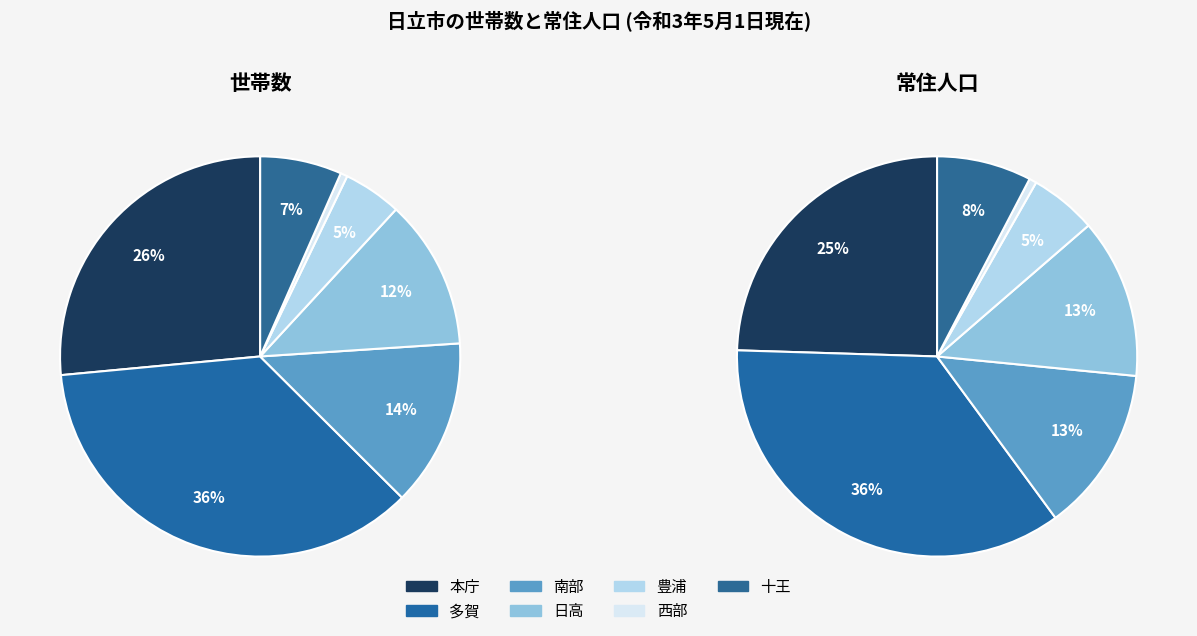

Count the number of slices in the pie.

7